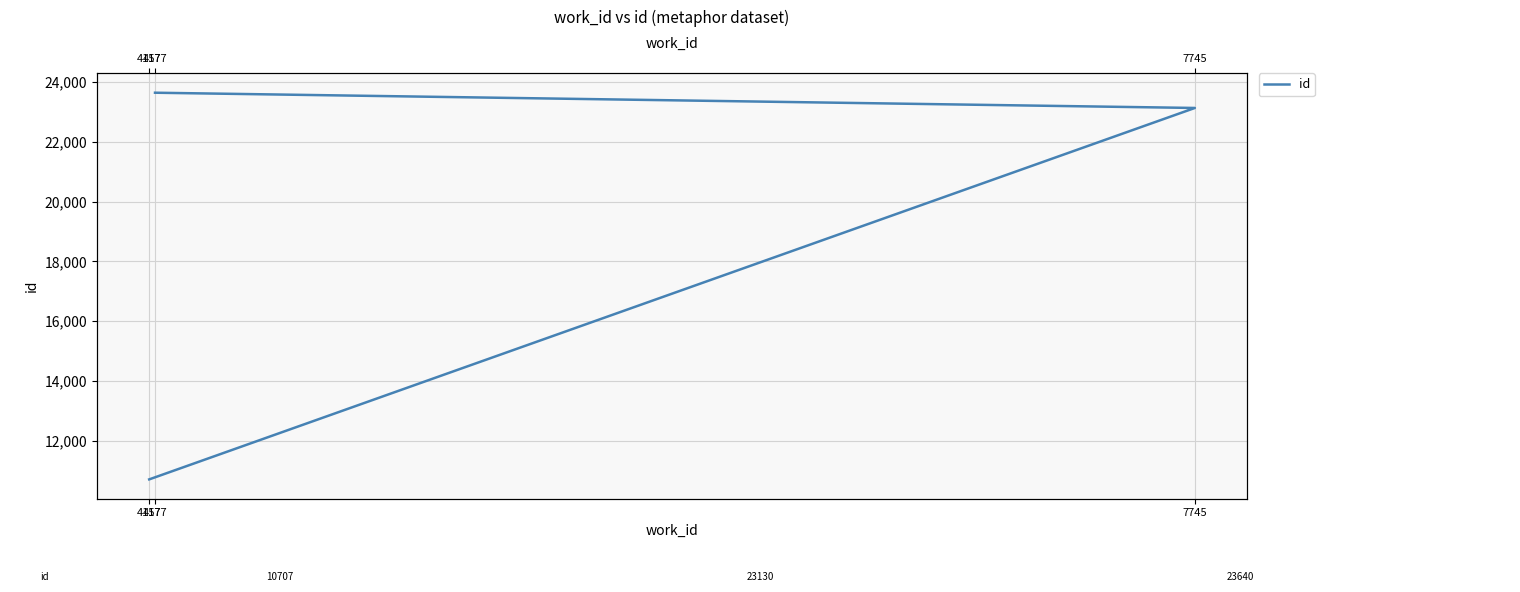

What is the average value?

19159